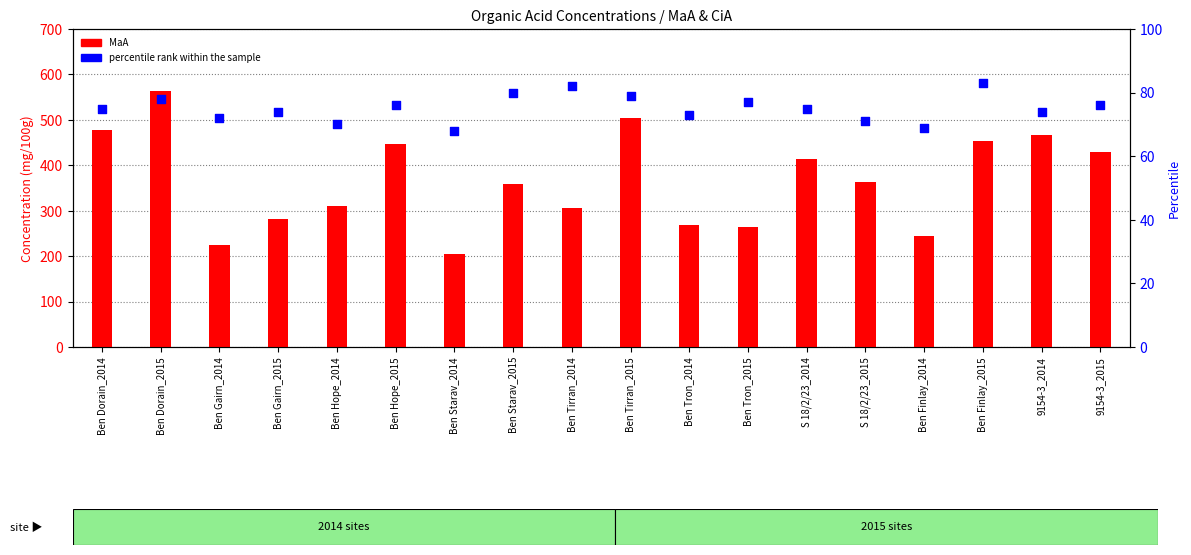

What are all the series names shown in the legend?

MaA, percentile rank within the sample